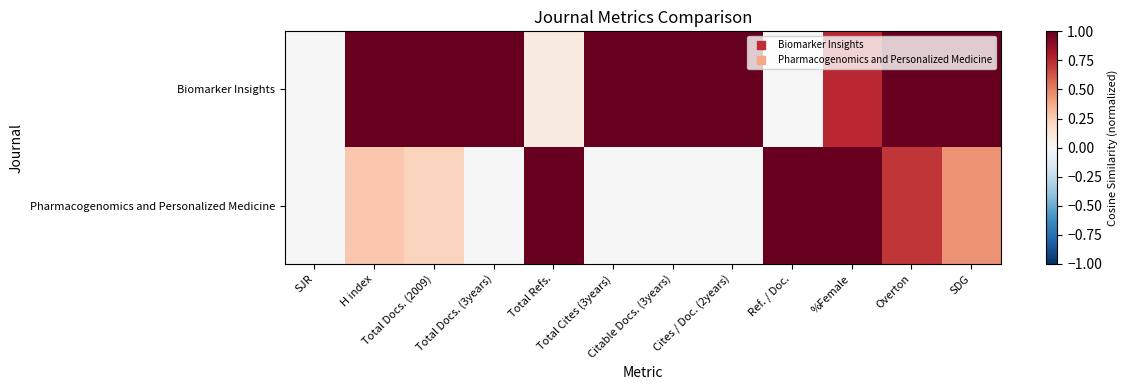

Which label corresponds to the smallest value in the chart?

SJR